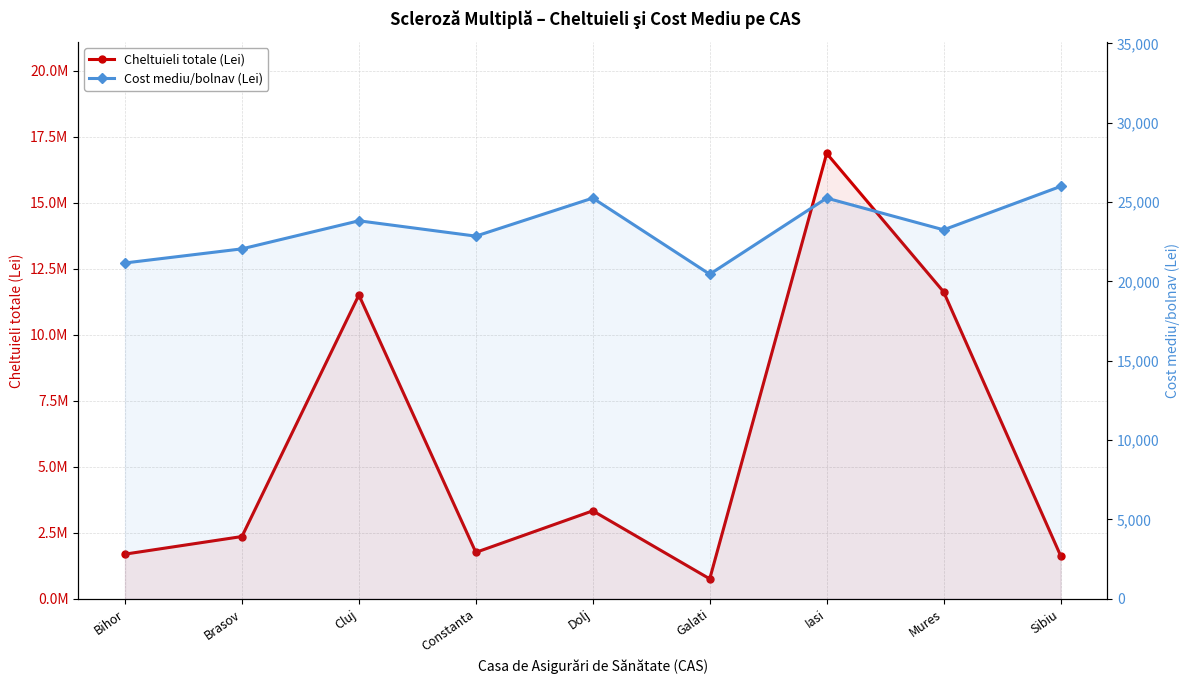

What is the sum of the Cheltuieli totale (Lei) values at Sibiu and Brasov?

3996797.6